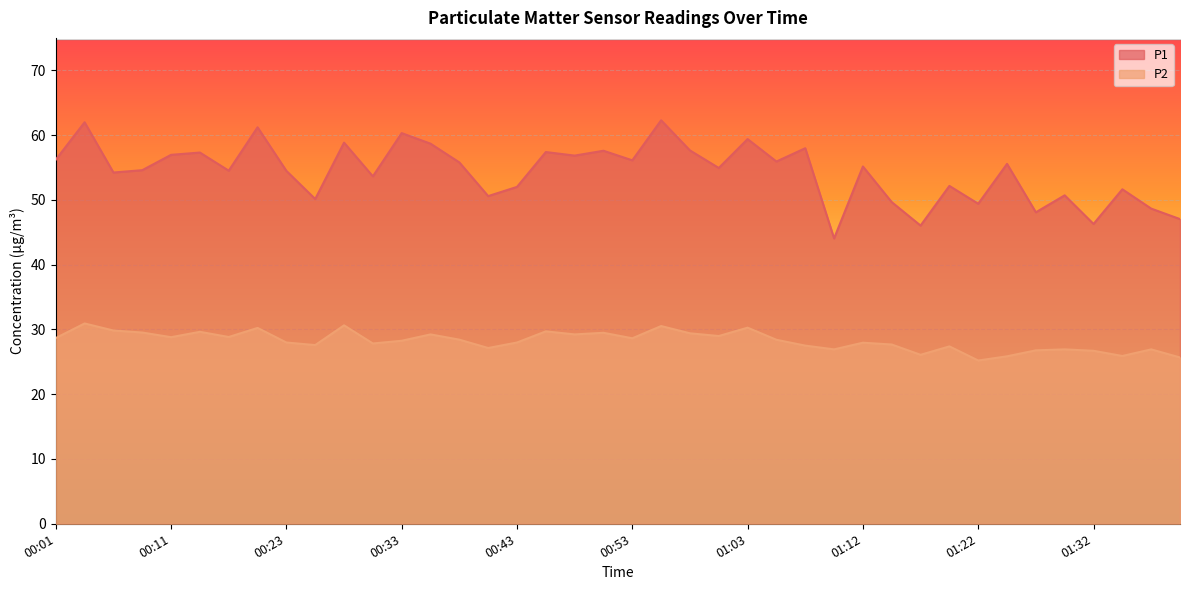

At which label does P1 first exceed 55?

00:01